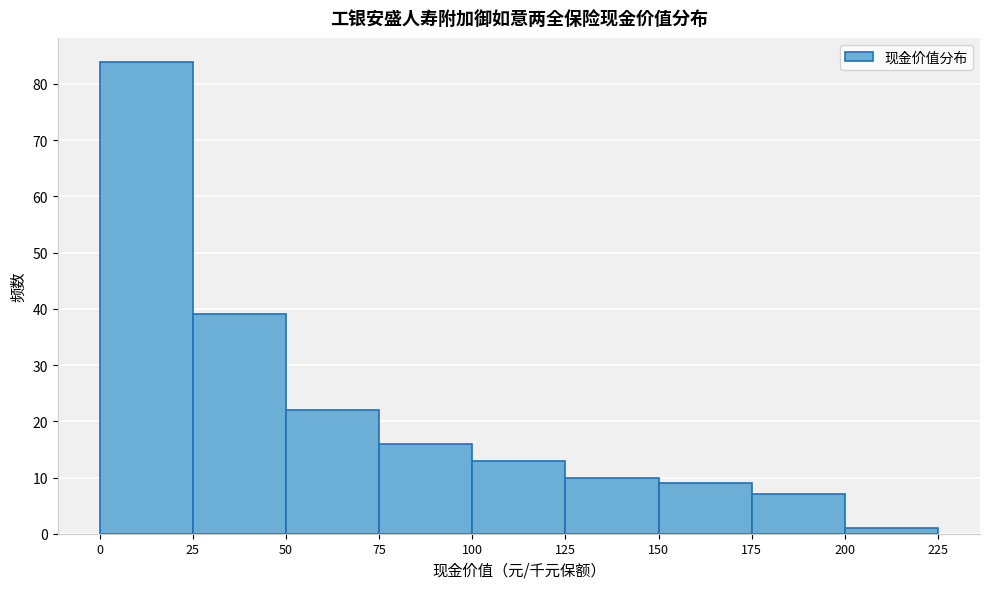

Reading left to right, list every bar in this chart as the range it spans on the x-axis followed by its height. The values are not printed on the chart, so give them approximately, as read against the axis.

0 to 25: 84
25 to 50: 39
50 to 75: 22
75 to 100: 16
100 to 125: 13
125 to 150: 10
150 to 175: 9
175 to 200: 7
200 to 225: 1